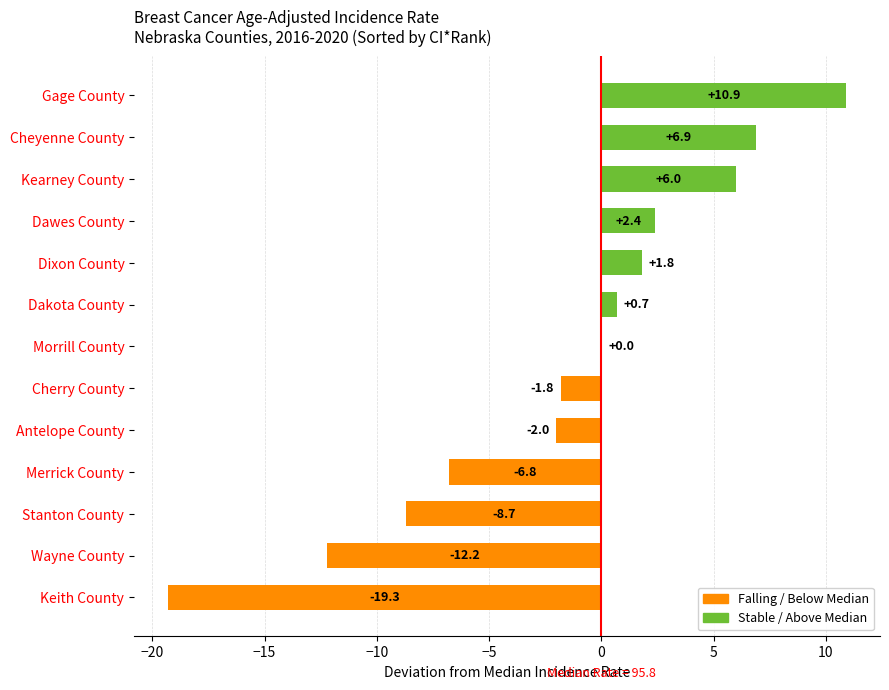

What is the greatest value displayed?

10.9